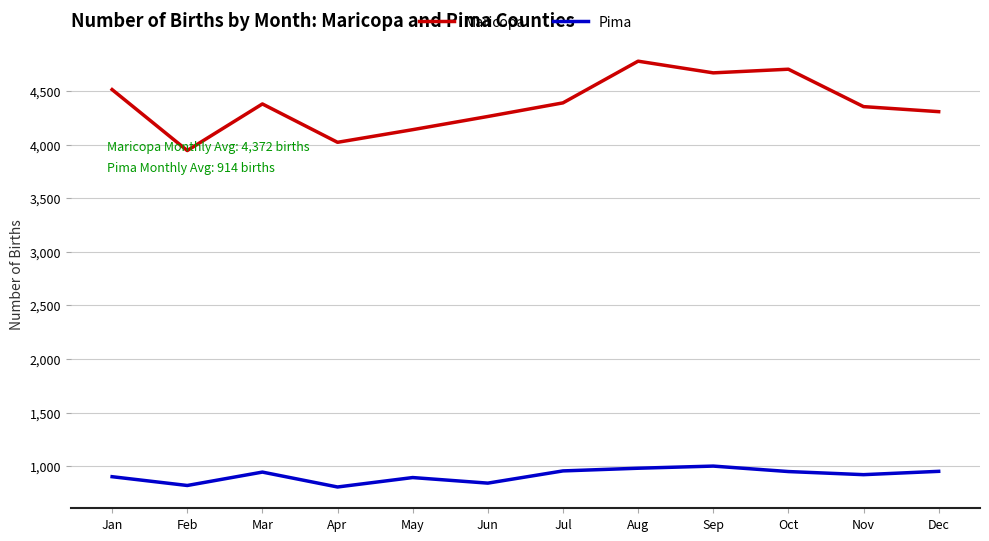

How many lines are shown in the chart?

2